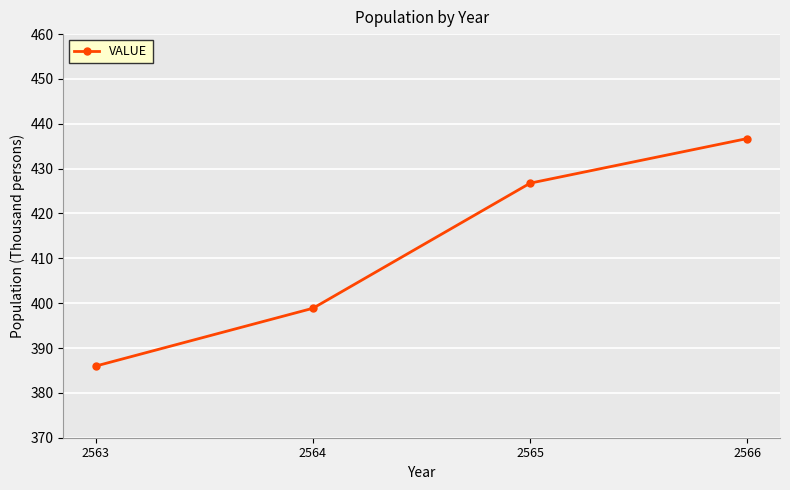

What is the value of the 4th point from the left?

436.7